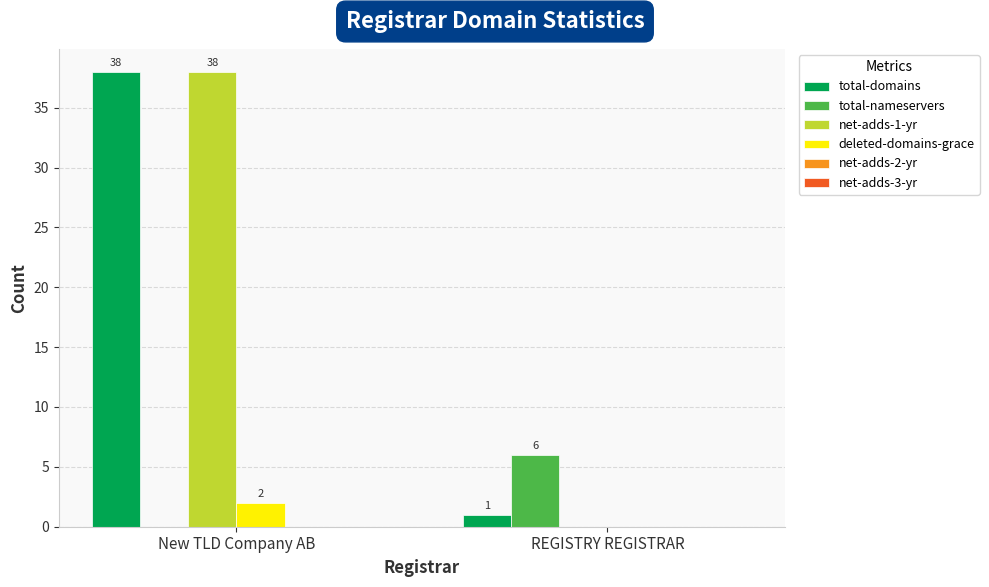

Reading left to right, what are all the values shown in this chart?

total-domains: New TLD Company AB=38	REGISTRY REGISTRAR=1
total-nameservers: New TLD Company AB=0	REGISTRY REGISTRAR=6
net-adds-1-yr: New TLD Company AB=38	REGISTRY REGISTRAR=0
deleted-domains-grace: New TLD Company AB=2	REGISTRY REGISTRAR=0